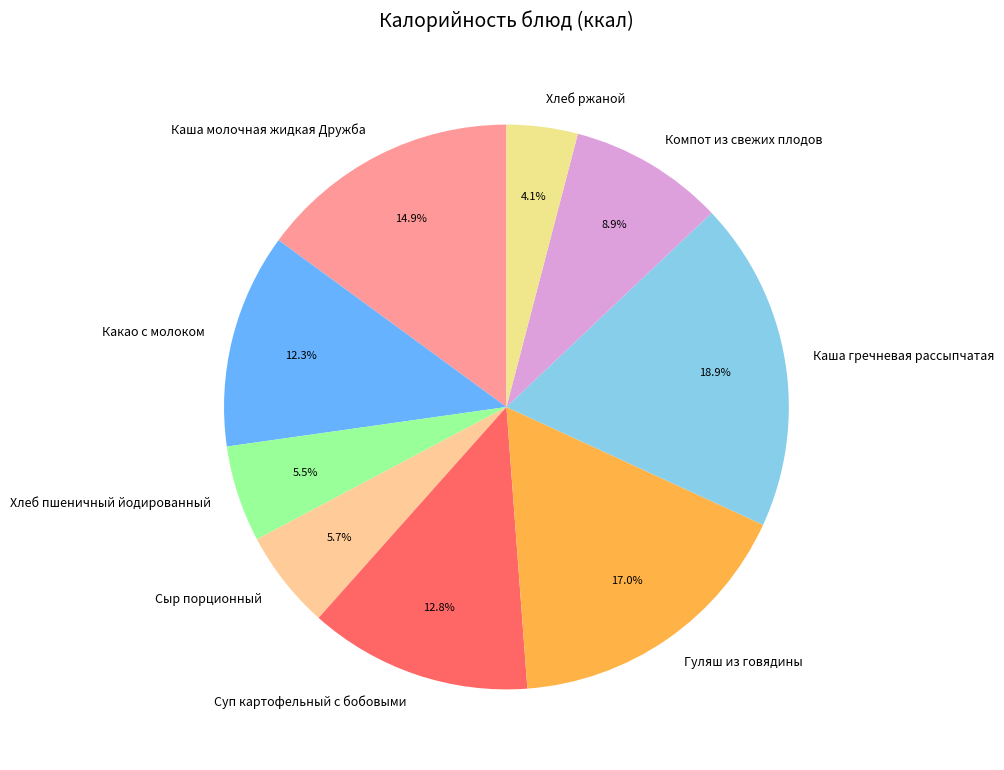

Is there a majority slice in this chart?

No